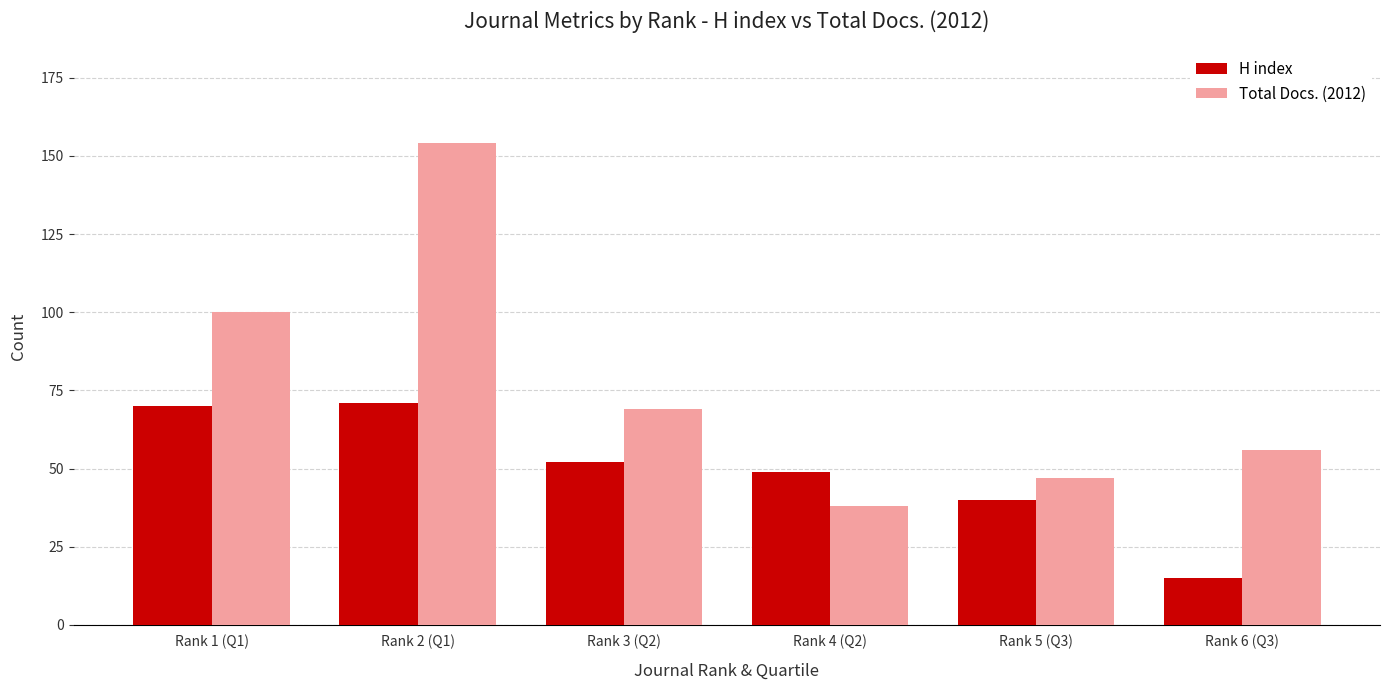

Are the bars horizontal?

No